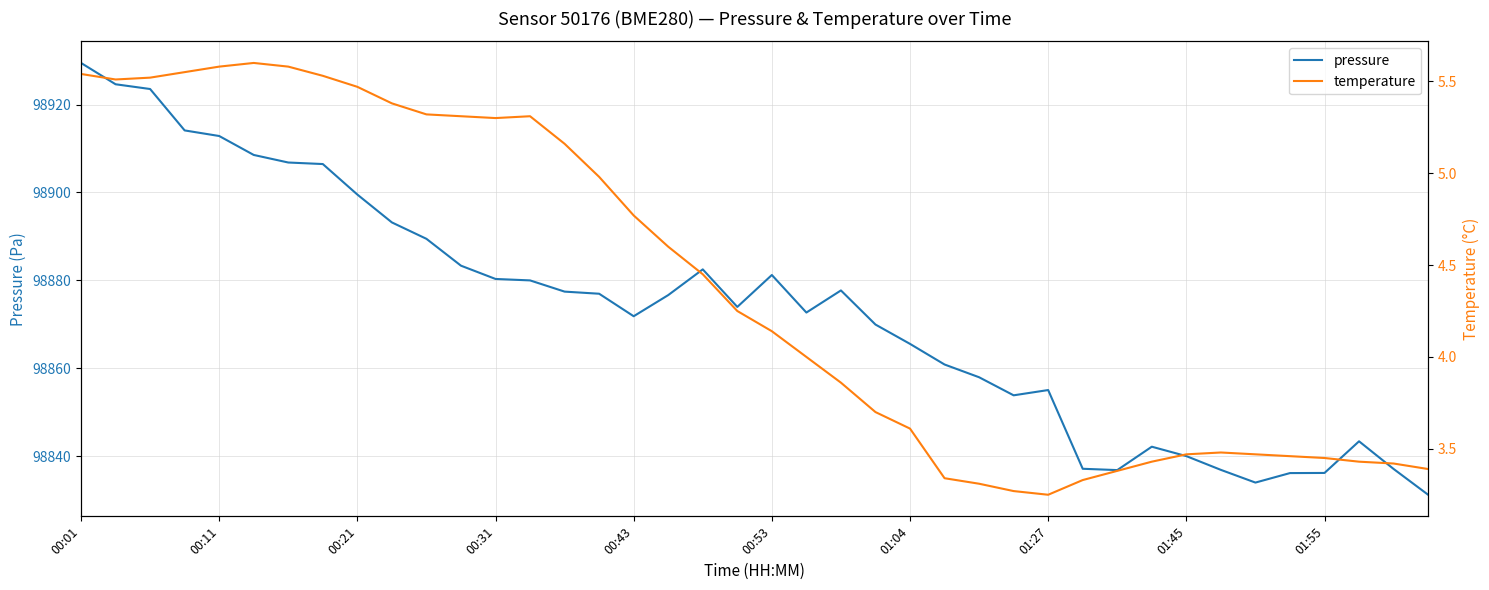

Is it true that pressure equals 98865.6 at 01:04?

True